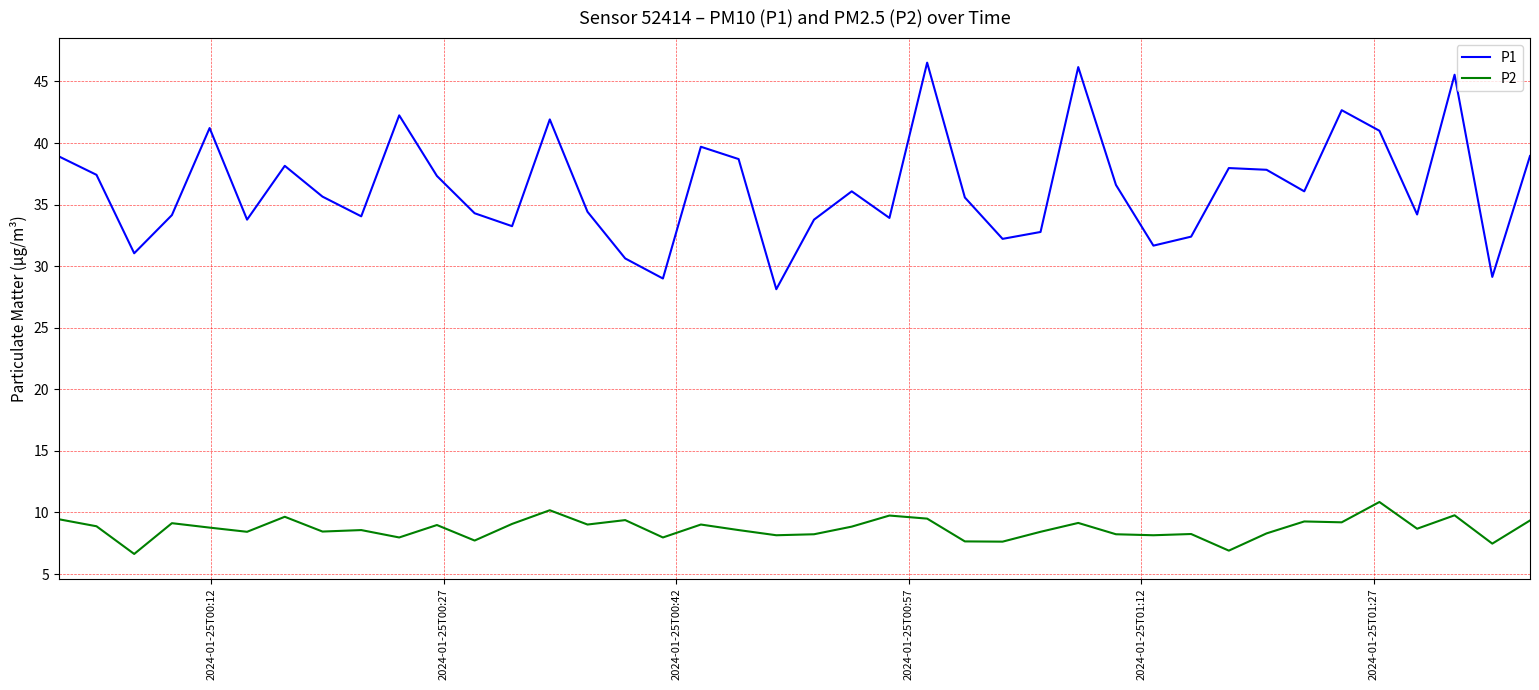

Which series has the largest range (max minus min)?

P1